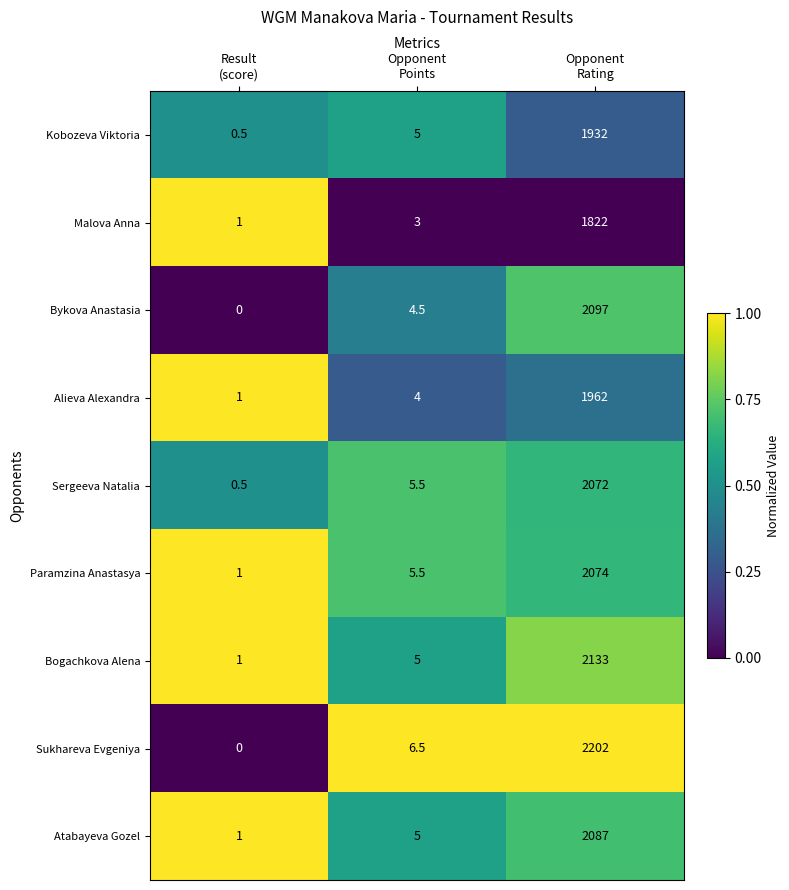

Rank the series by their maximum value, from highest to lowest.

Sukhareva Evgeniya, Bogachkova Alena, Bykova Anastasia, Atabayeva Gozel, Paramzina Anastasya, Sergeeva Natalia, Alieva Alexandra, Kobozeva Viktoria, Malova Anna